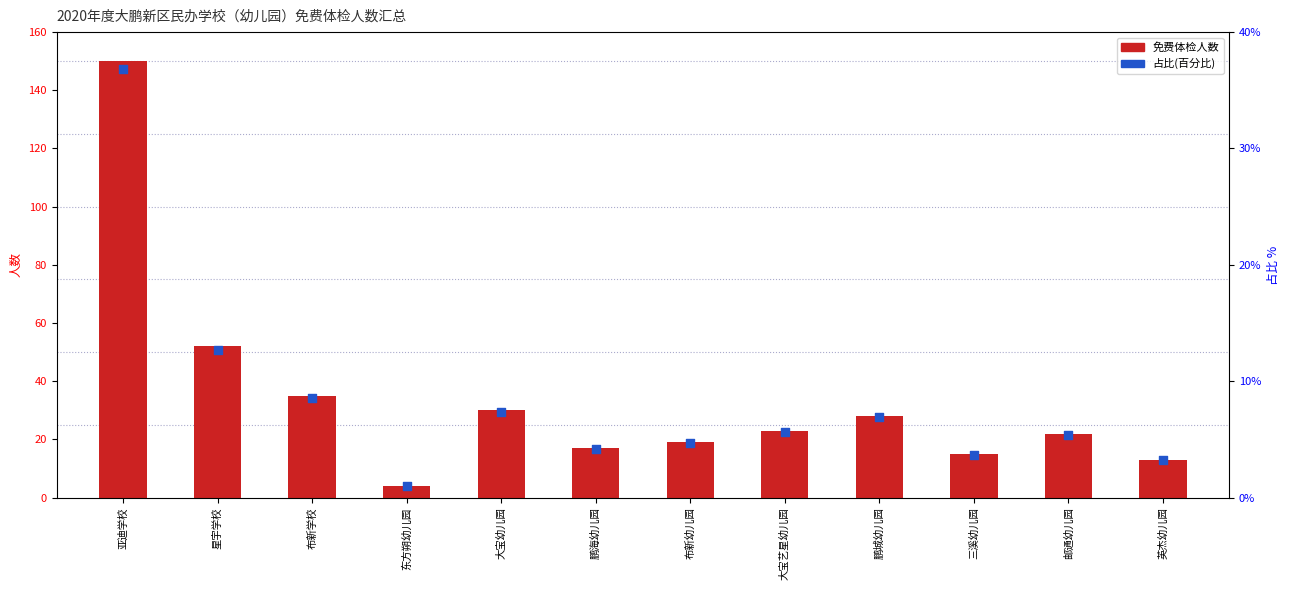

Which series has the largest total across all categories?

免费体检人数